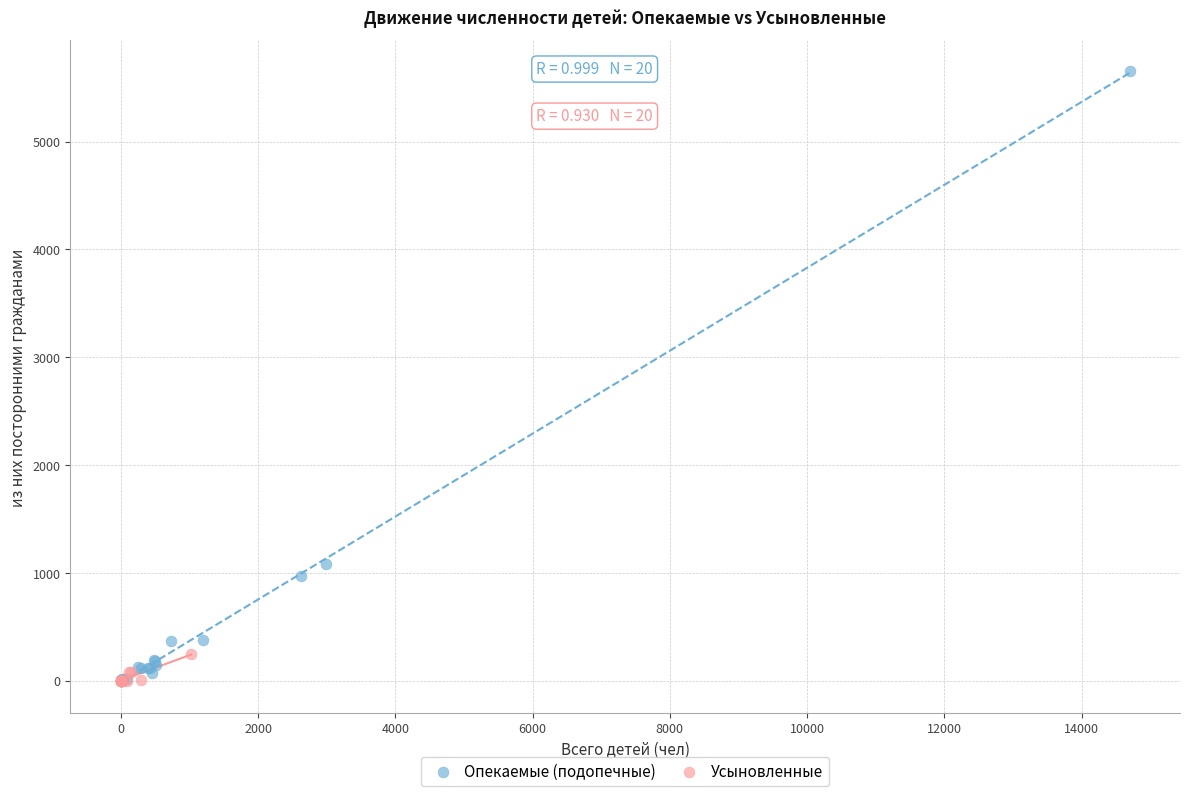

What are all the series names shown in the legend?

Опекаемые (подопечные), Усыновленные